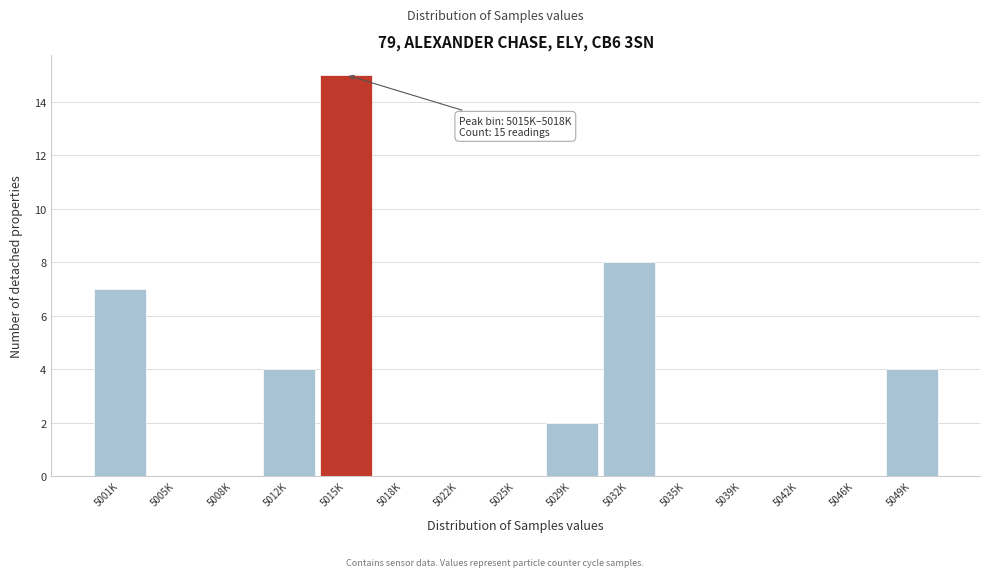

Reading left to right, transcribe all the data shown in this chart.

5001K=7	5005K=0	5008K=0	5012K=4	5015K=15	5018K=0	5022K=0	5025K=0	5029K=2	5032K=8	5035K=0	5039K=0	5042K=0	5046K=0	5049K=4